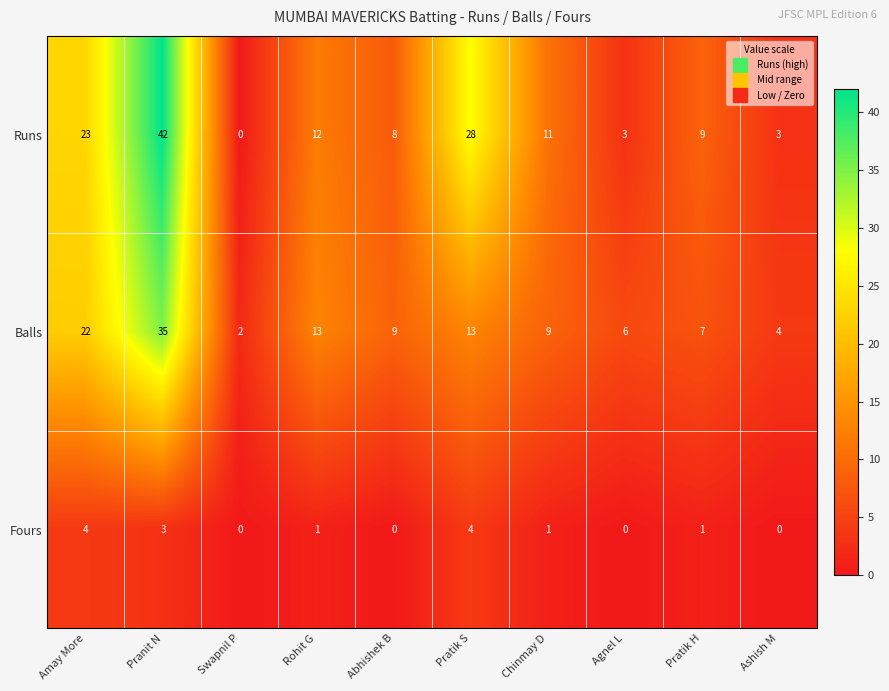

What is the spread (max minus min) of values at Pranit N?

39